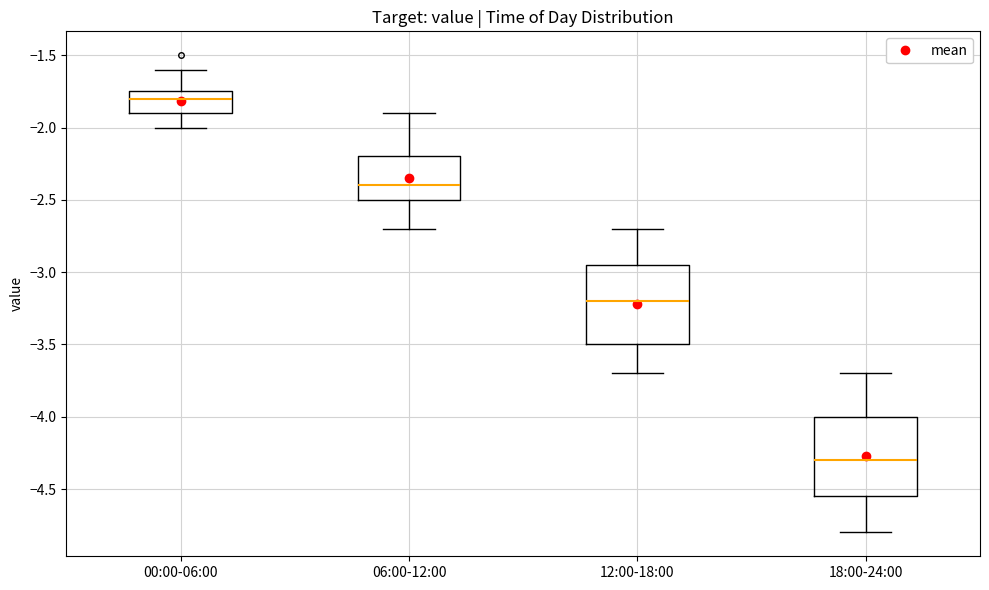

Reading left to right, transcribe this box plot: for each box, give where its median line is, the range the box spans, and where its two whiskers end, as read against the y-axis. The values are not printed on the chart, so give them approximately, as read against the axis.

00:00-06:00: median -1.80, box -1.90 to -1.75, whiskers -2.00 to -1.60
06:00-12:00: median -2.40, box -2.50 to -2.20, whiskers -2.70 to -1.90
12:00-18:00: median -3.20, box -3.50 to -2.95, whiskers -3.70 to -2.70
18:00-24:00: median -4.30, box -4.55 to -4.00, whiskers -4.80 to -3.70